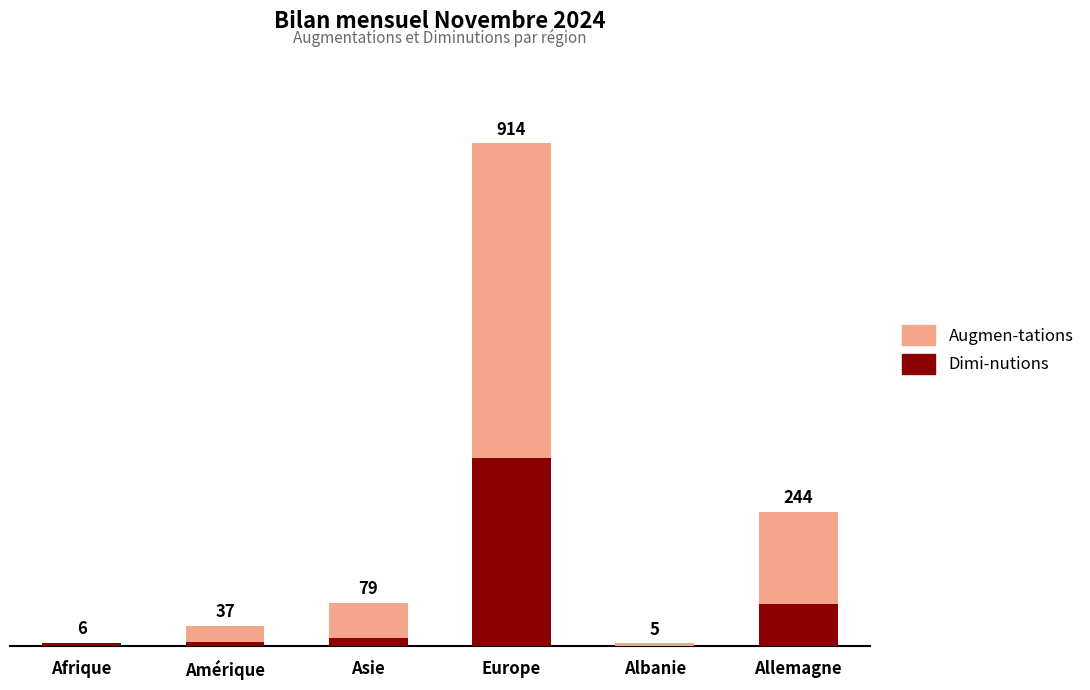

True or false: Dimi-nutions has a value of 76 at Allemagne.

True